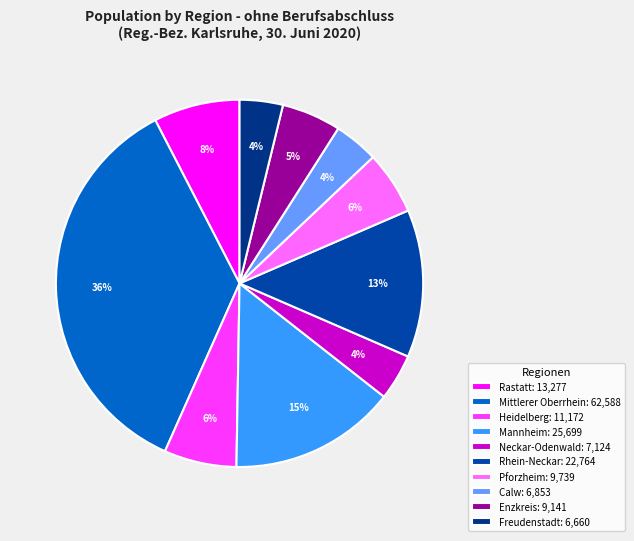

Which slice is the largest?

Mittlerer Oberrhein: 62,588